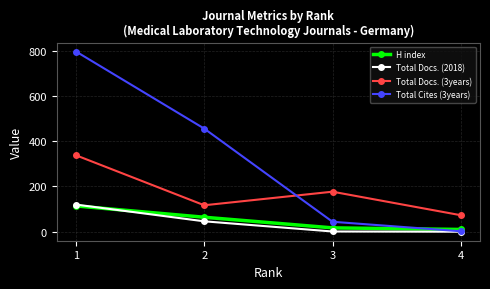

Rank the series at 2 from lowest to highest value.

Total Docs. (2018), H index, Total Docs. (3years), Total Cites (3years)